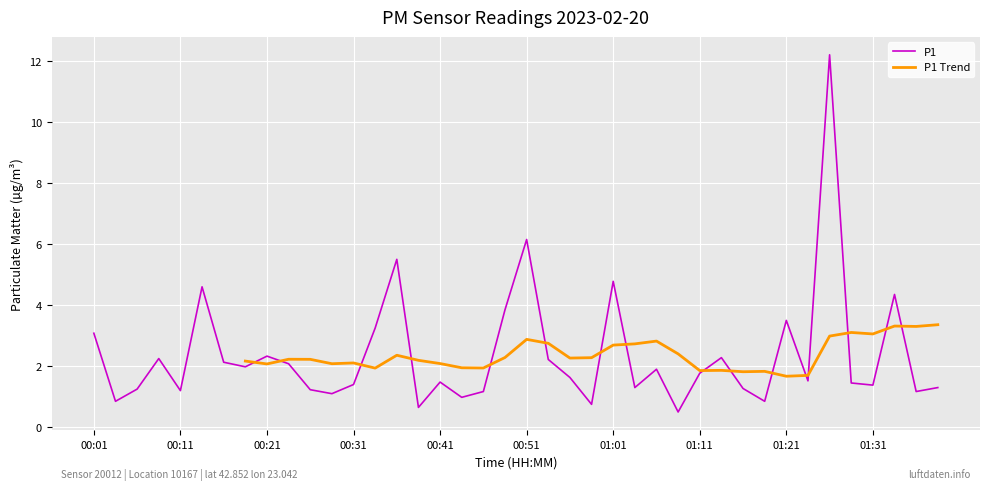

Where does the data first go above 1?

00:01